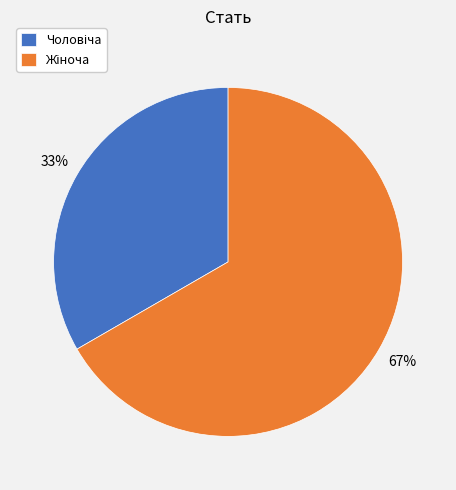

Is there a majority slice in this chart?

Yes